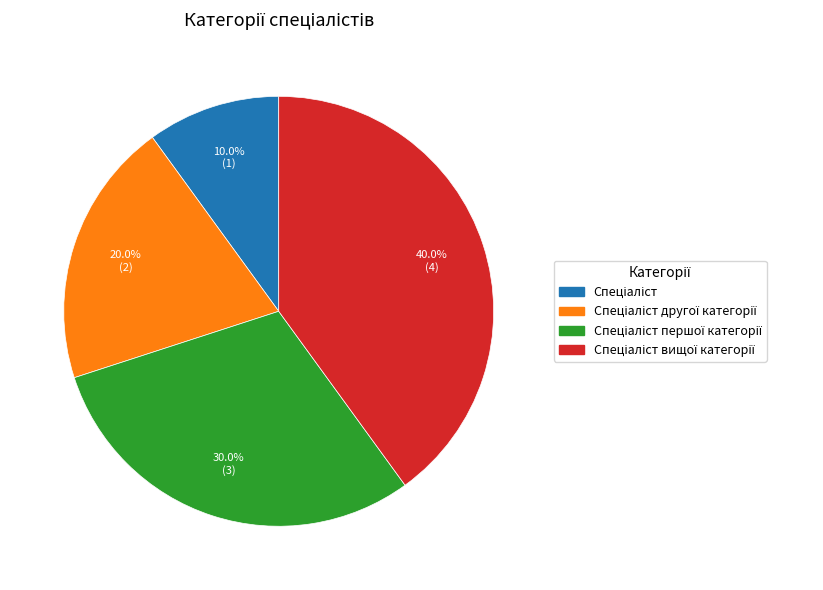

Is there a majority slice in this chart?

No